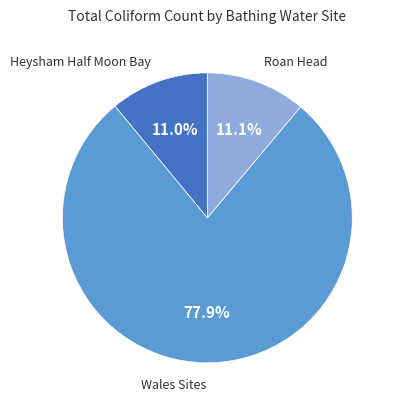

Does any single category account for the majority?

Yes